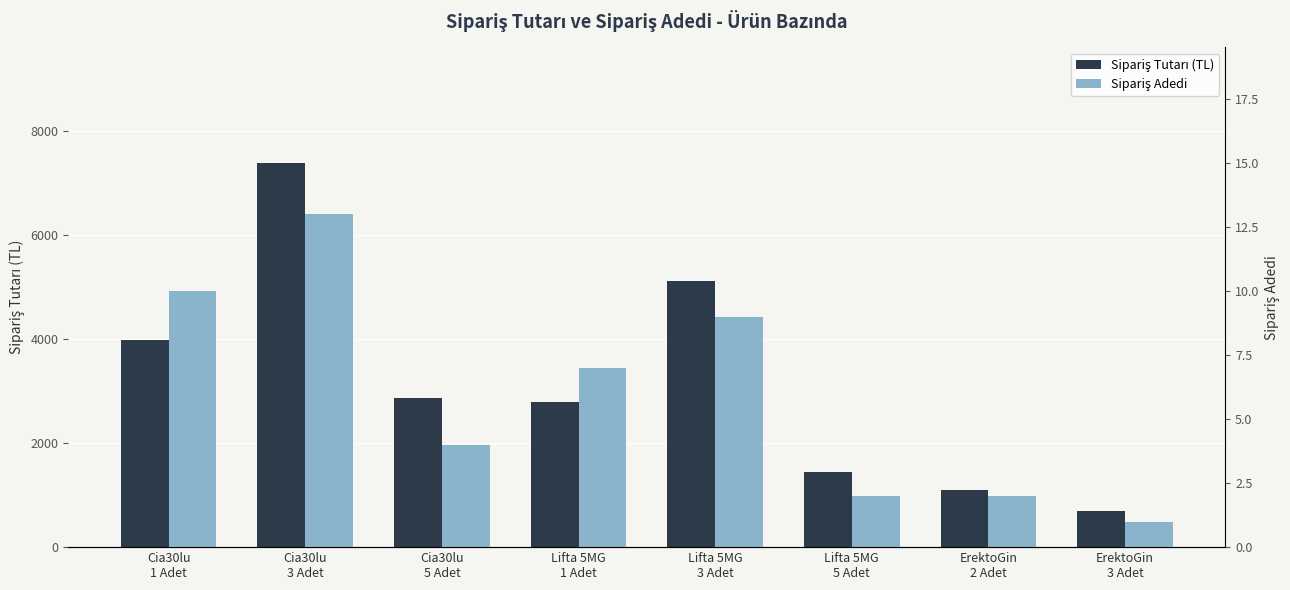

What is the difference between the second highest and second lowest values in the Sipariş Tutarı (TL) series?

4023